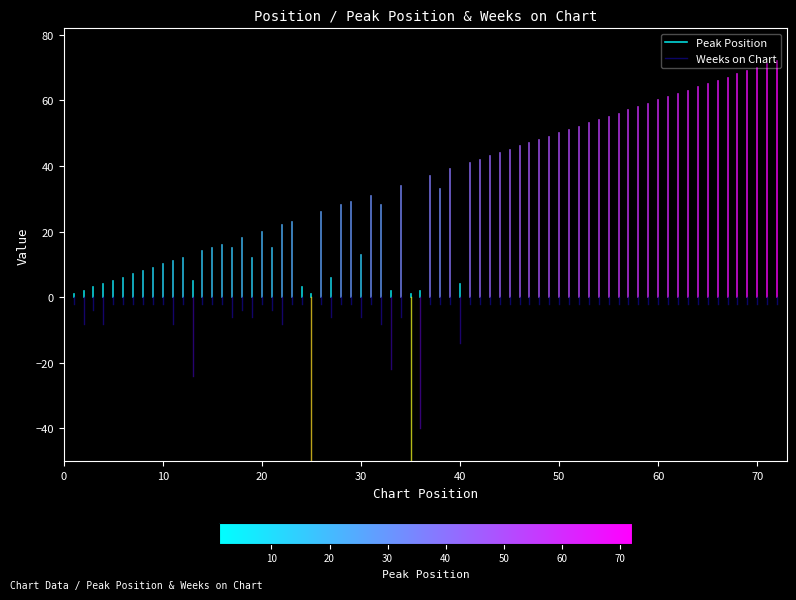

Is the value of Weeks on Chart at 0 greater than the value of Peak Position at 10?

No